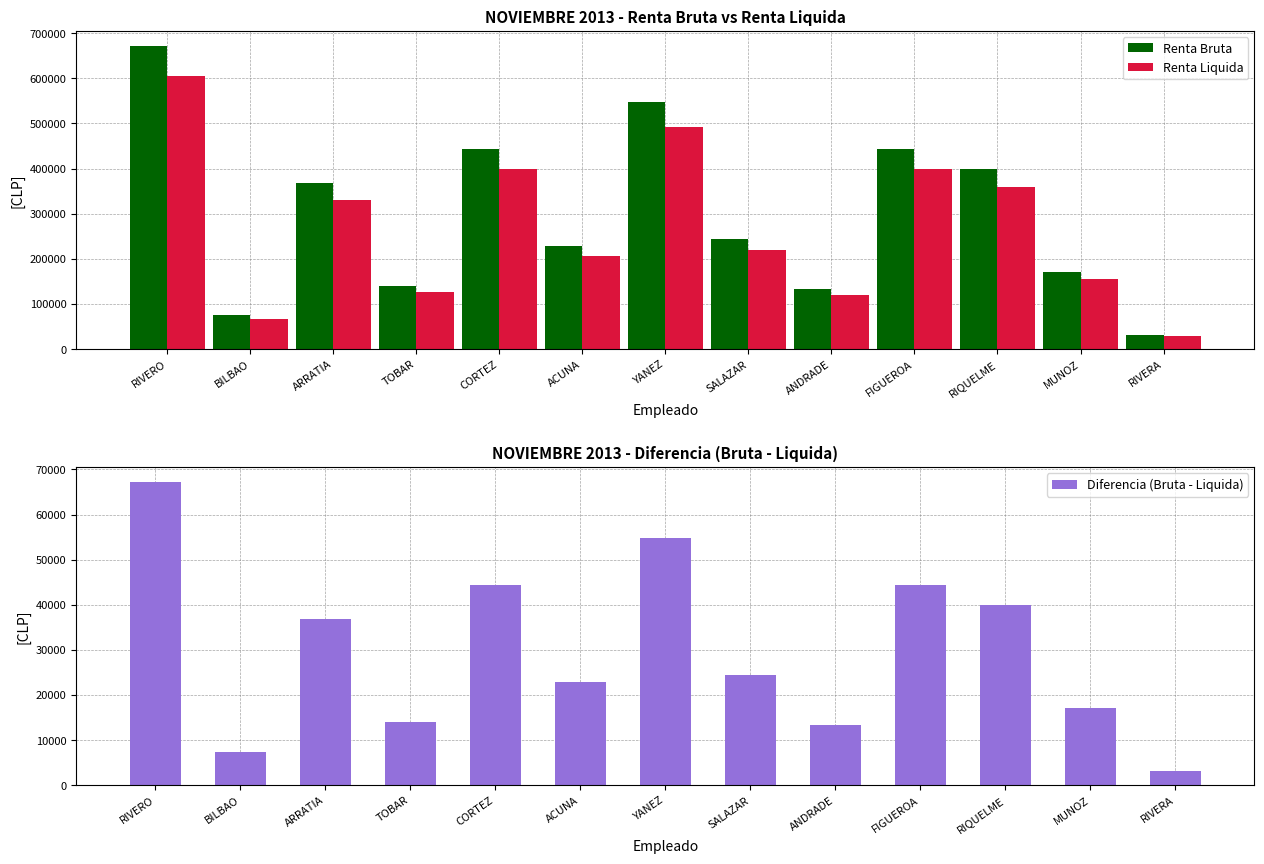

Reading left to right, extract all data points from this chart.

Renta Bruta: RIVERO=671647	BILBAO=74471	ARRATIA=367424	TOBAR=140000	CORTEZ=444444	ACUNA=228360	YANEZ=547230	SALAZAR=244444	ANDRADE=133110	FIGUEROA=443733	RIQUELME=398876	MUNOZ=171380	RIVERA=31112
Renta Liquida: RIVERO=604482	BILBAO=67024	ARRATIA=330682	TOBAR=126000	CORTEZ=400000	ACUNA=205524	YANEZ=492507	SALAZAR=220000	ANDRADE=119799	FIGUEROA=399360	RIQUELME=358988	MUNOZ=154242	RIVERA=28001
Diferencia (Bruta - Liquida): RIVERO=67165	BILBAO=7447	ARRATIA=36742	TOBAR=14000	CORTEZ=44444	ACUNA=22836	YANEZ=54723	SALAZAR=24444	ANDRADE=13311	FIGUEROA=44373	RIQUELME=39888	MUNOZ=17138	RIVERA=3111